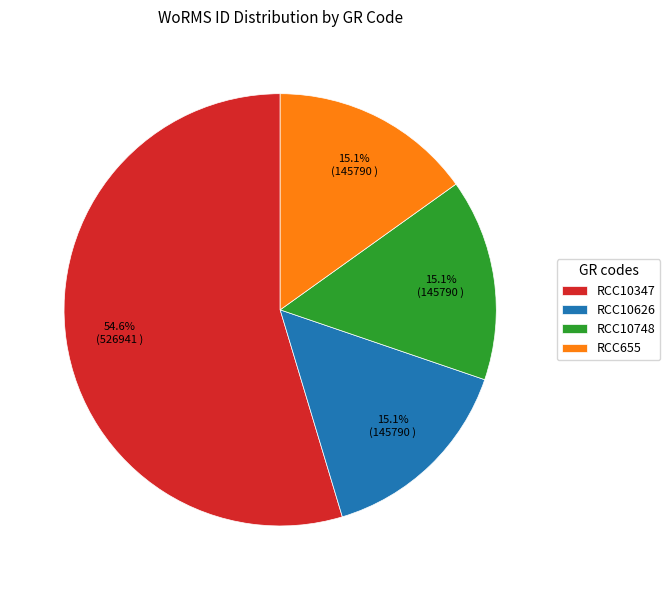

Which category has the biggest portion of the pie?

RCC10347